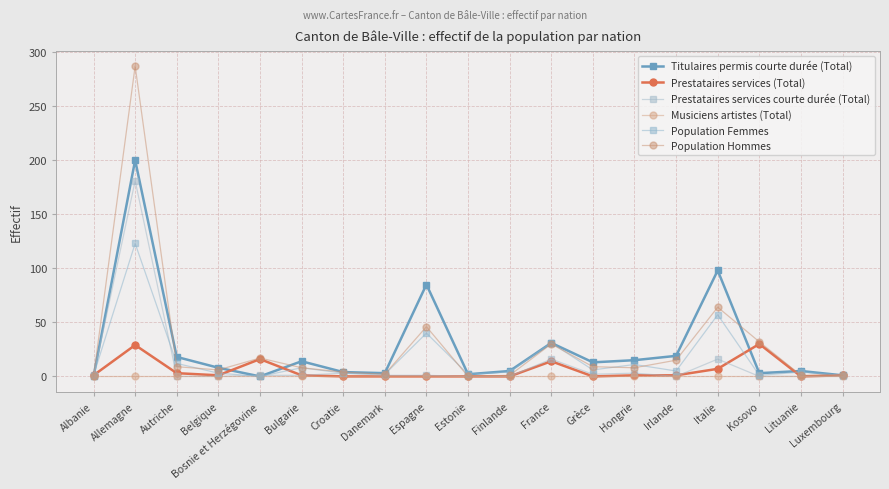

How many data points does each series have?

19